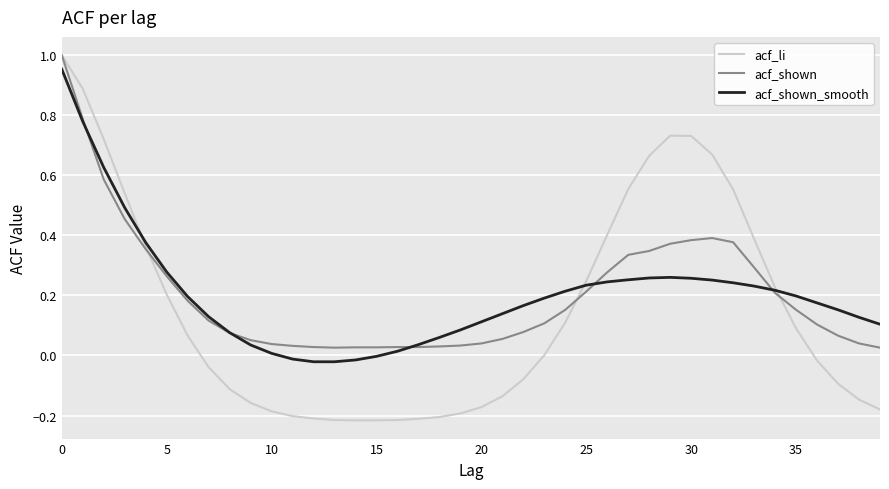

What is the difference between the maximum and minimum values in the acf_li series?

1.2